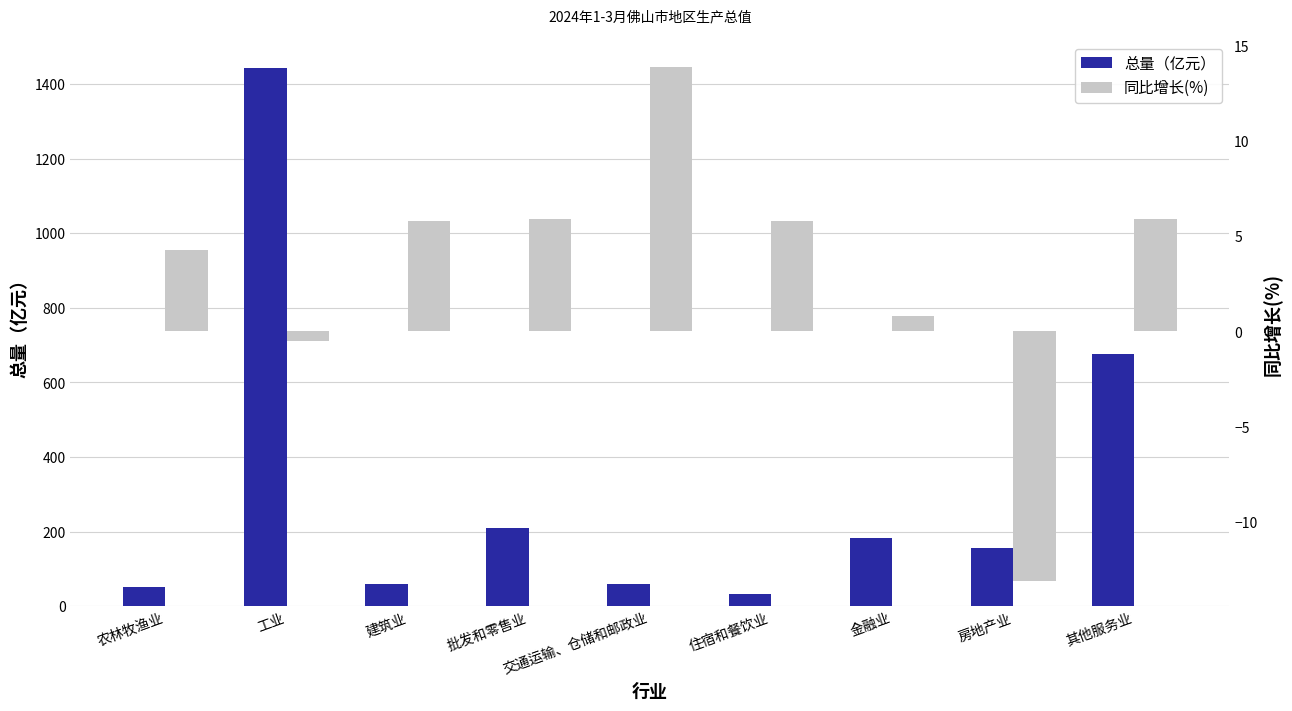

What is the greatest value displayed?

1443.0